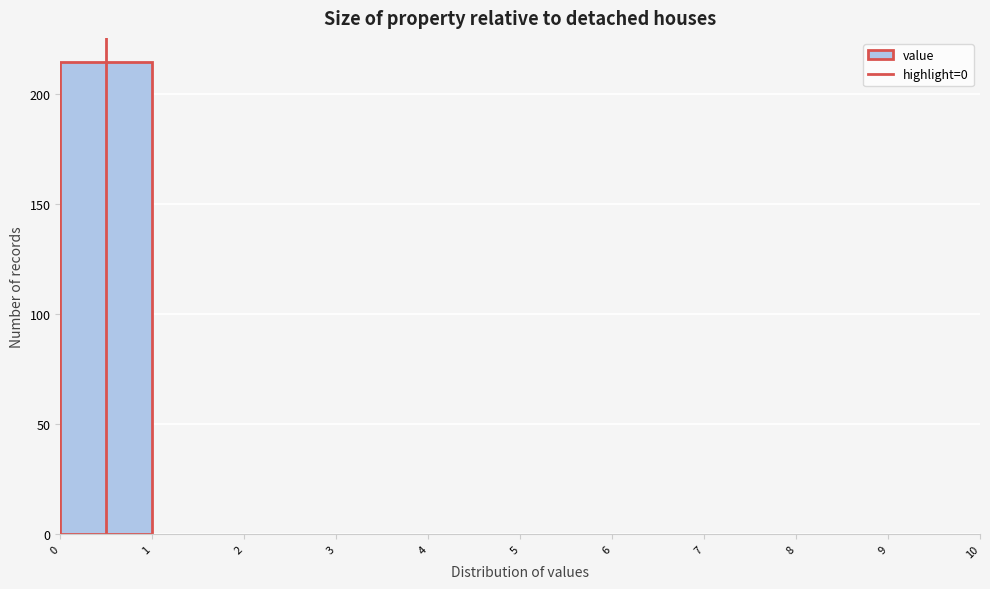

What is the height of the bar covering 0 to 1 on the x-axis? The values are not printed on the chart, so give them approximately, as read against the axis.

215